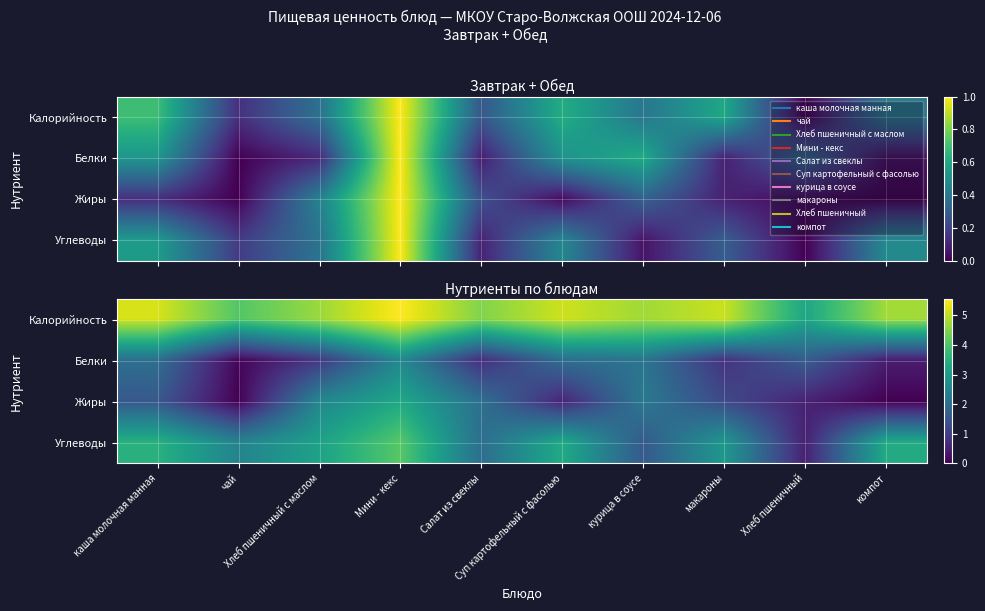

Is it true that Жиры equals 1.2 at макароны?

True